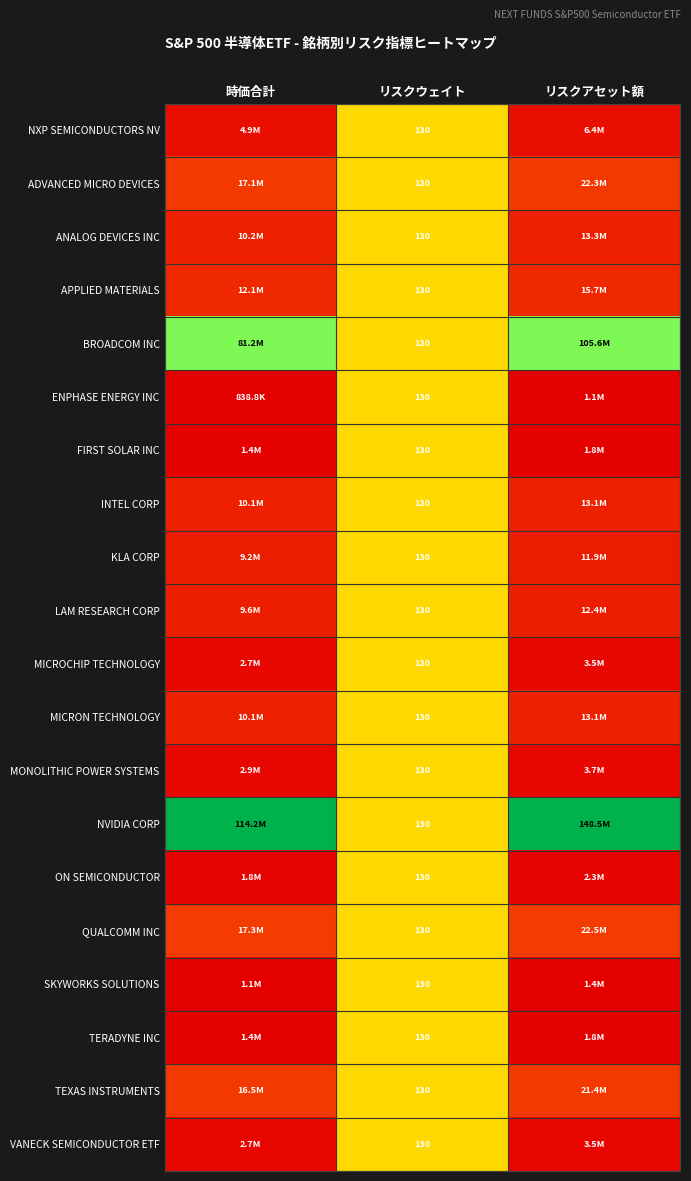

Is it true that MICROCHIP TECHNOLOGY equals 0.0 at リスクアセット額?

False